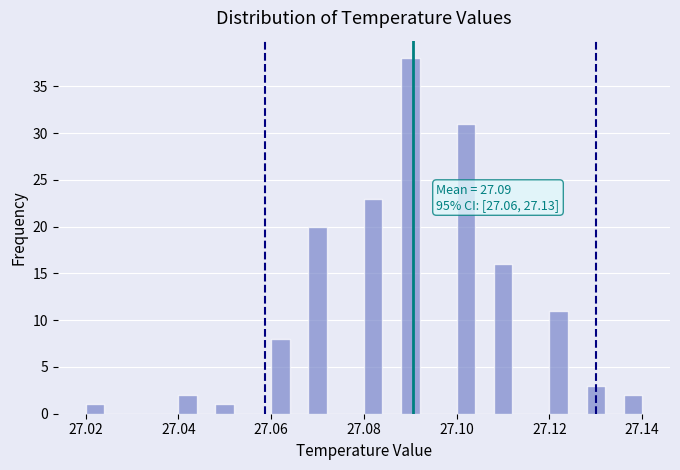

Read against the x-axis, roughly where is the centre of the tallest bar?

27.090